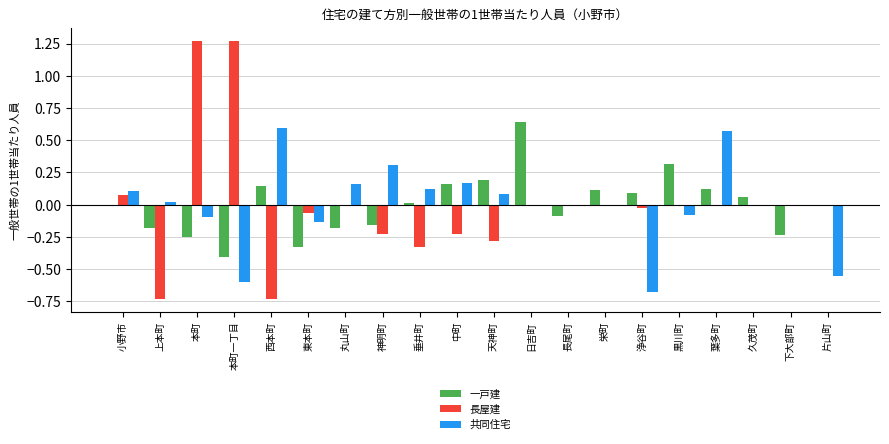

Is it true that 共同住宅 equals -0.1 at 東本町?

True